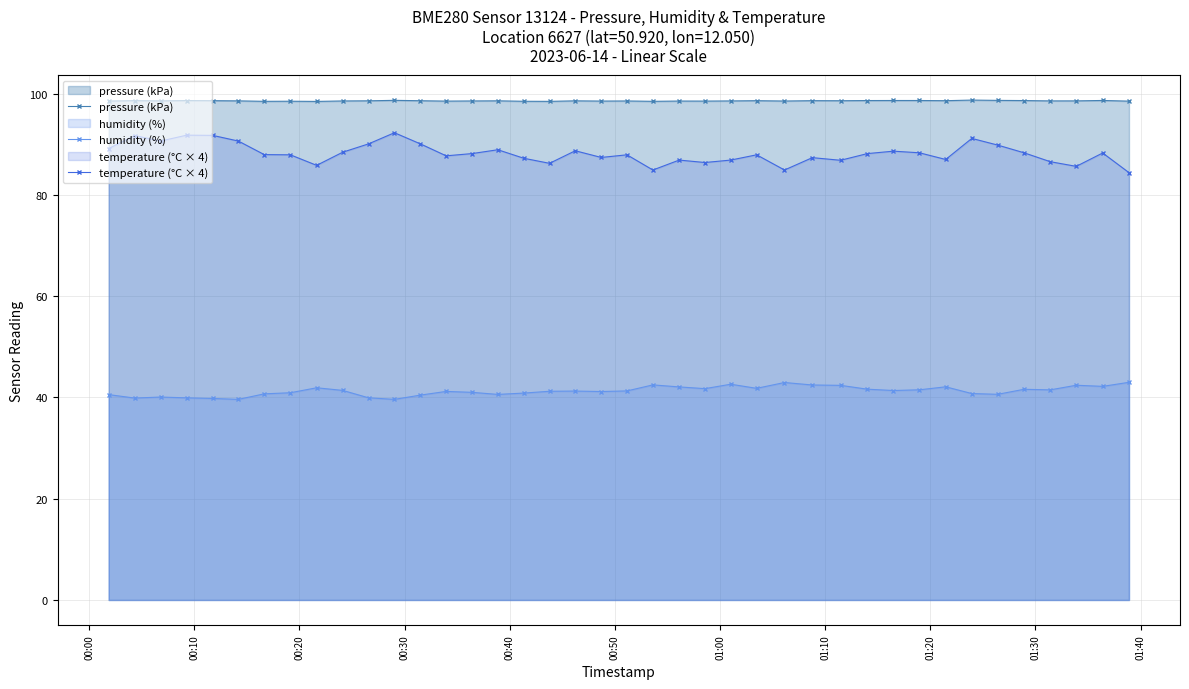

Which series has the largest total across all categories?

pressure (kPa)